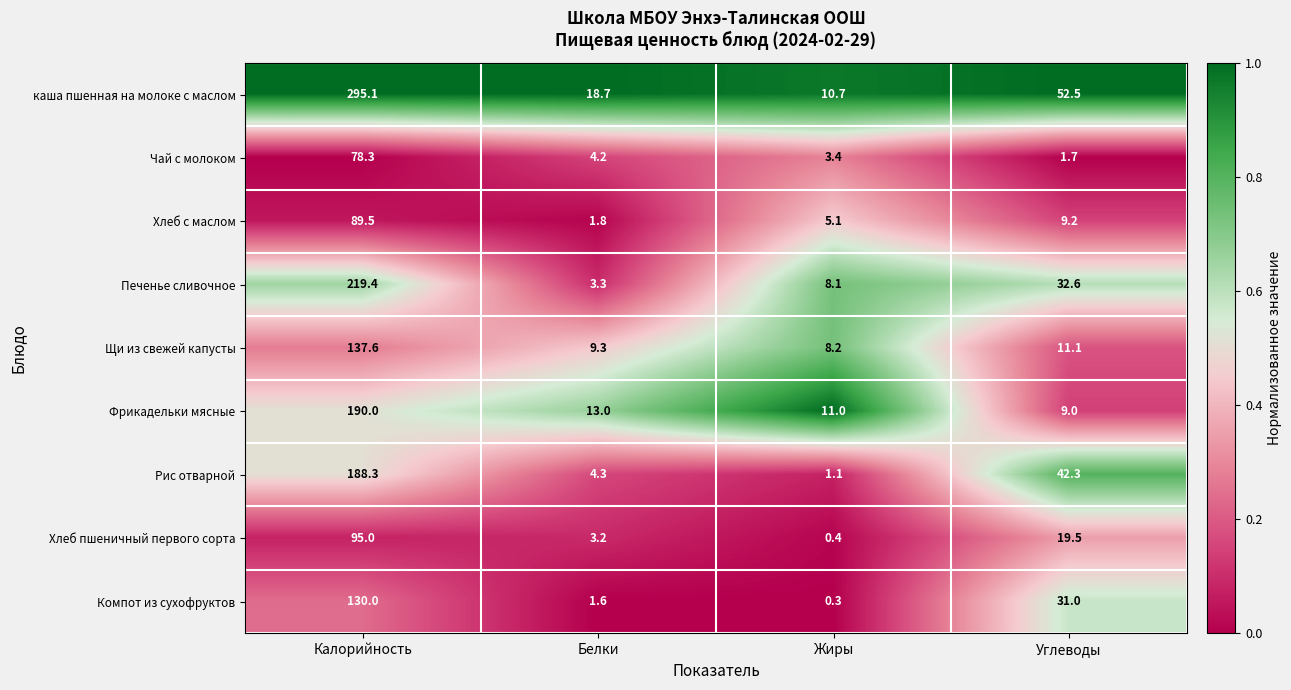

Is it true that Фрикадельки мясные equals 74.9 at Калорийность?

False